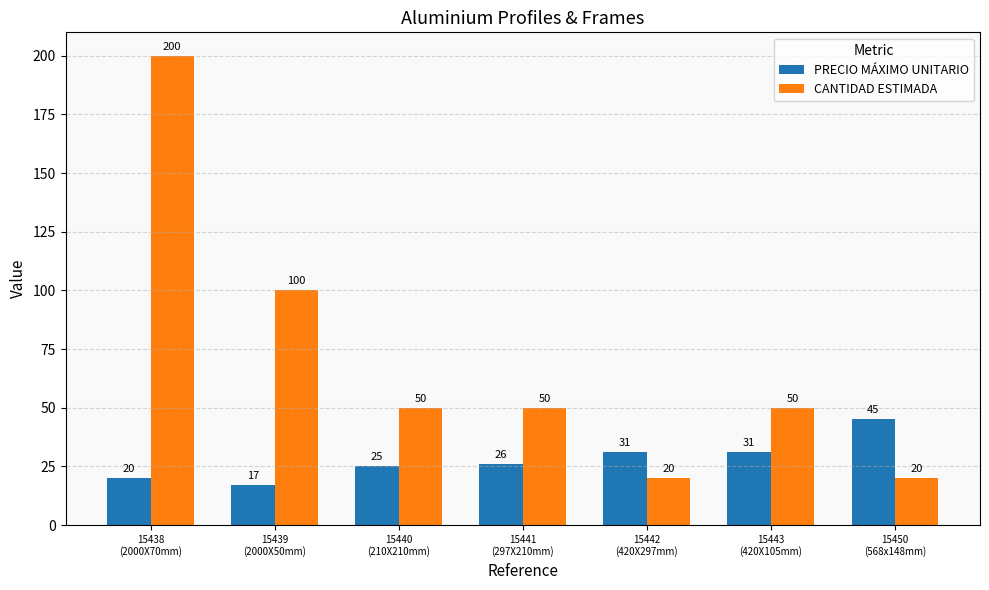

What are all the series names shown in the legend?

PRECIO MÁXIMO UNITARIO, CANTIDAD ESTIMADA